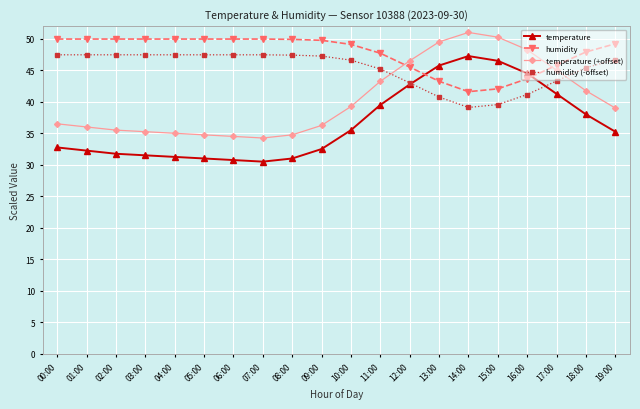

The temperature (+offset) series shows 34.5 at 06:00. True or false?

True